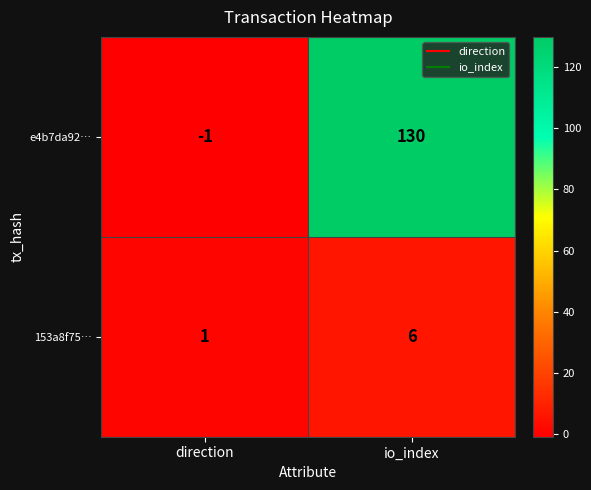

Reading right to left, transcribe all the data shown in this chart.

e4b7da92…: 130	-1
153a8f75…: 6	1